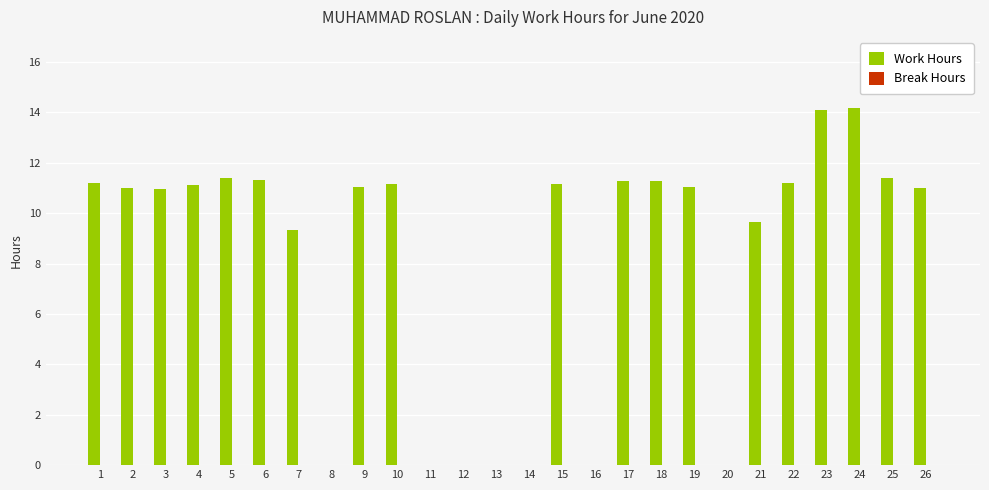

Are the bars horizontal?

No